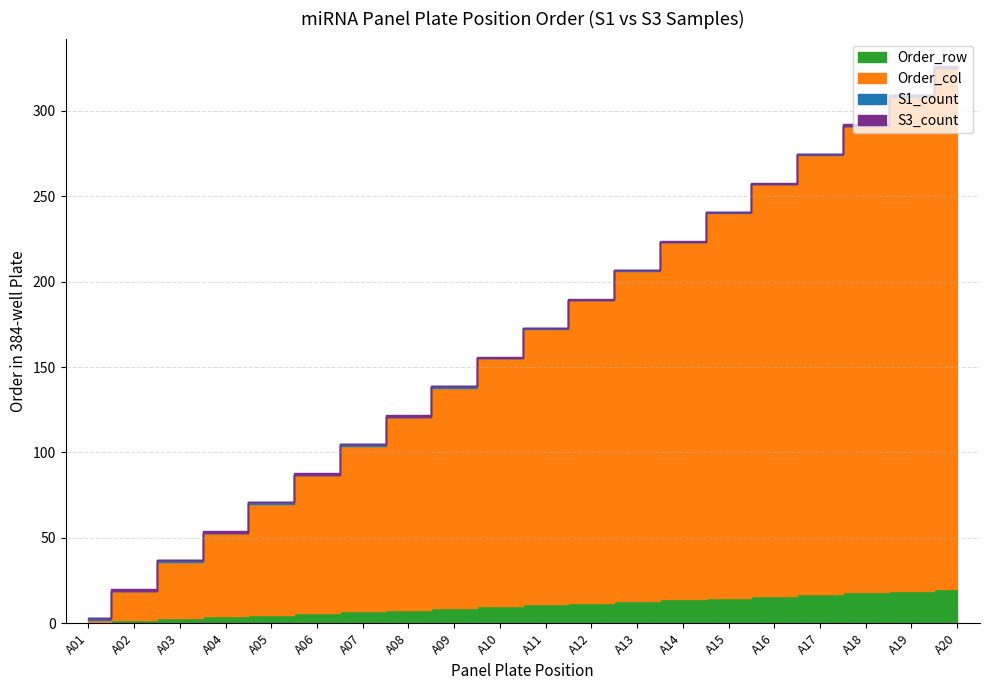

Which label corresponds to the largest value in the chart?

A20